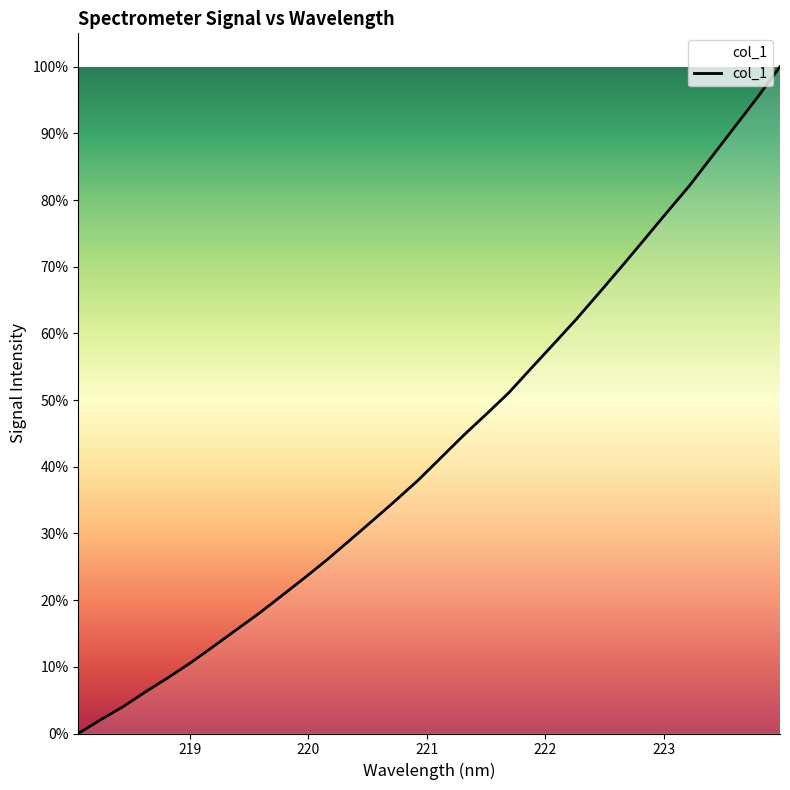

What is the difference between the maximum and minimum values?

100.0